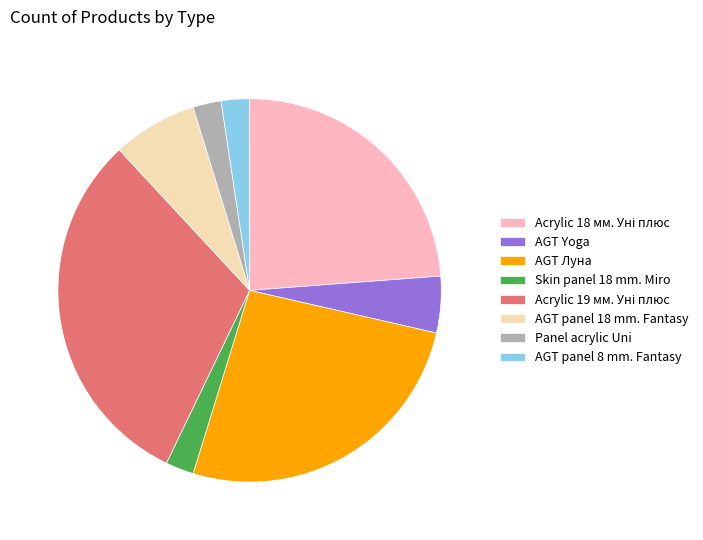

True or false: Skin panel 18 mm. Miro accounts for 2% of the total.

True